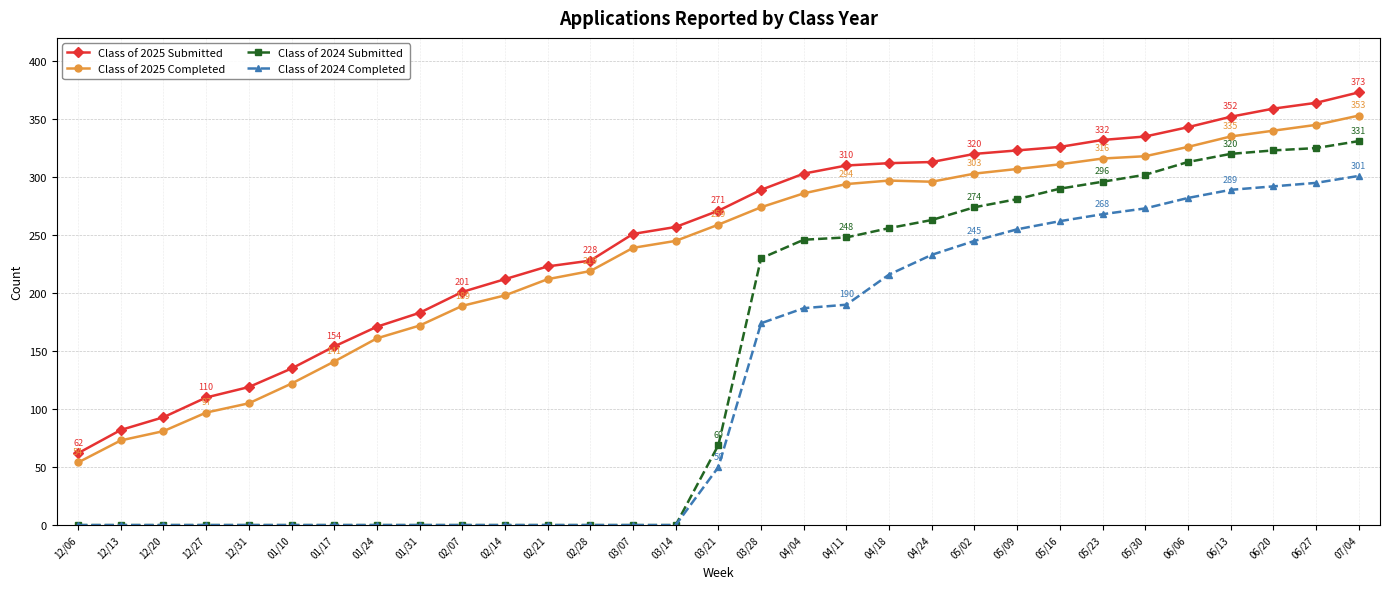

What is the sum of all Class of 2025 Submitted values?

7706